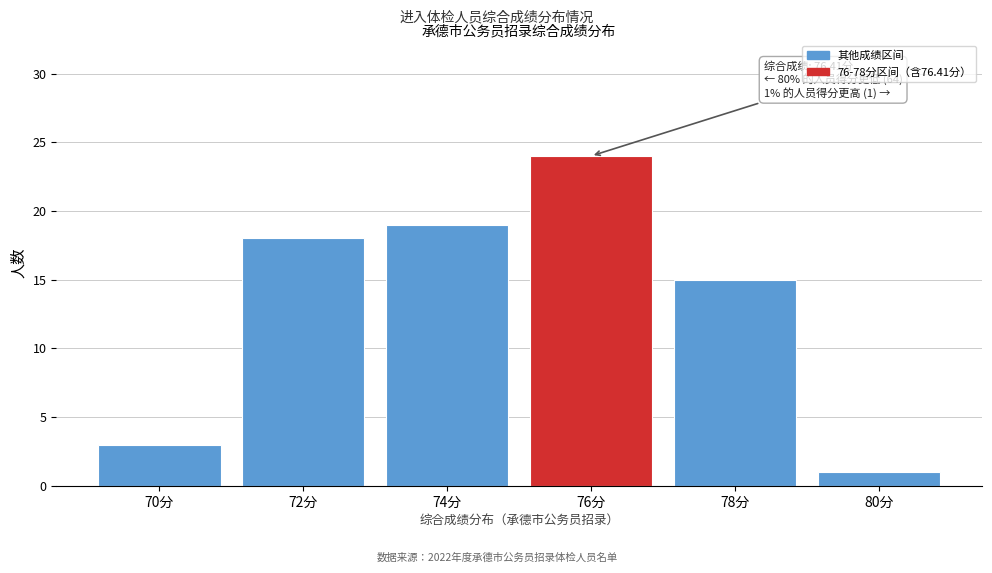

Reading left to right, what are all the values shown in this chart?

3	18	19	24	15	1